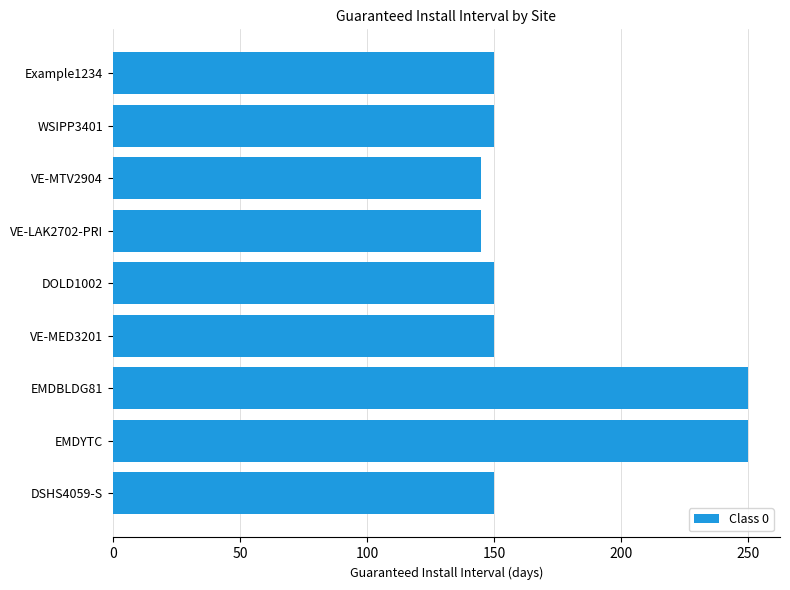

What is the difference between the values at EMDBLDG81 and VE-MED3201?

100